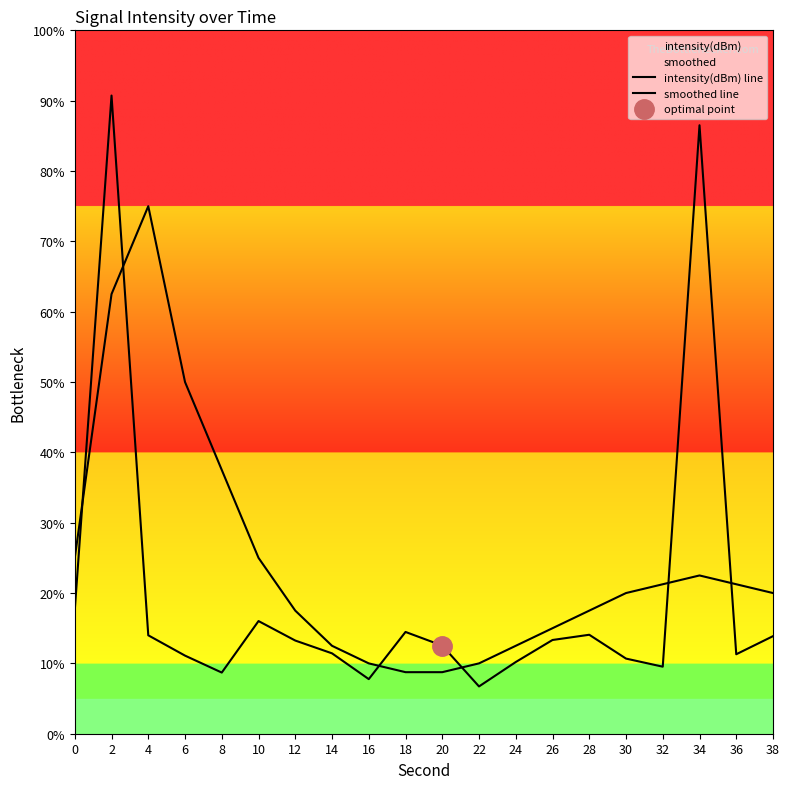

Does the chart have visible grid lines?

No